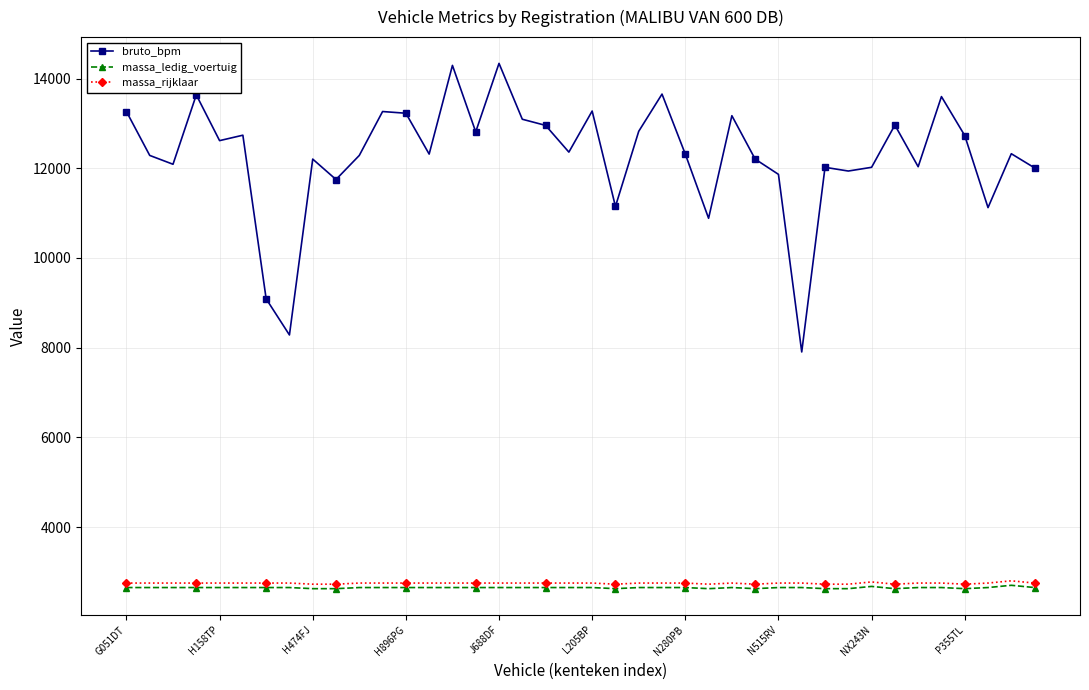

Which series has the widest spread of values?

bruto_bpm